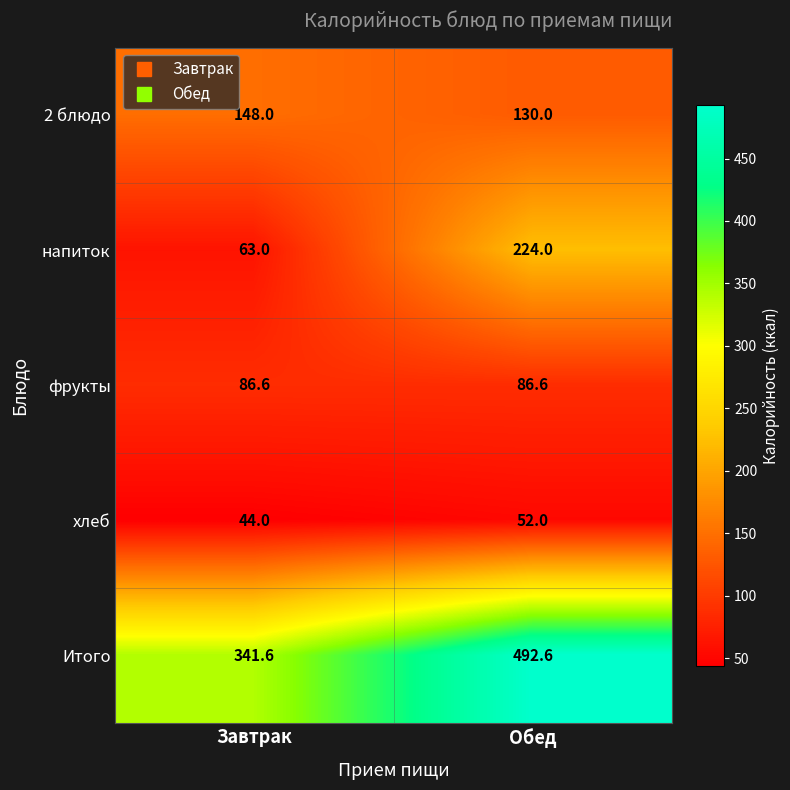

At Завтрак, list the series in order from smallest to largest.

хлеб, напиток, фрукты, 2 блюдо, Итого